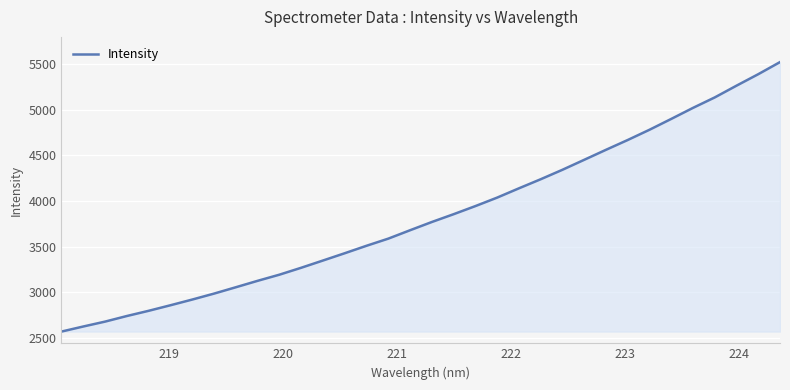

How many distinct data groups are displayed?

1